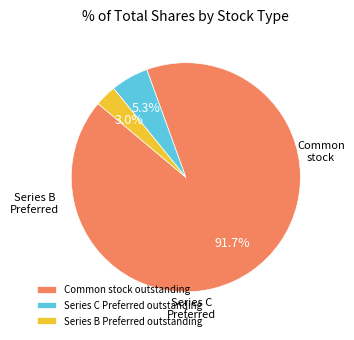

Does Series B Preferred outstanding account for over 50% of the chart?

No